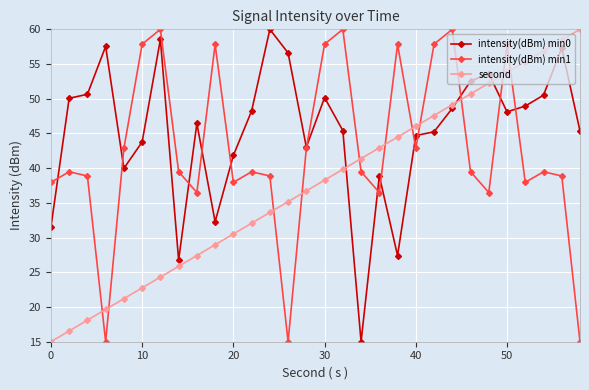

How many interior local peaks does the intensity(dBm) min1 series have?

9